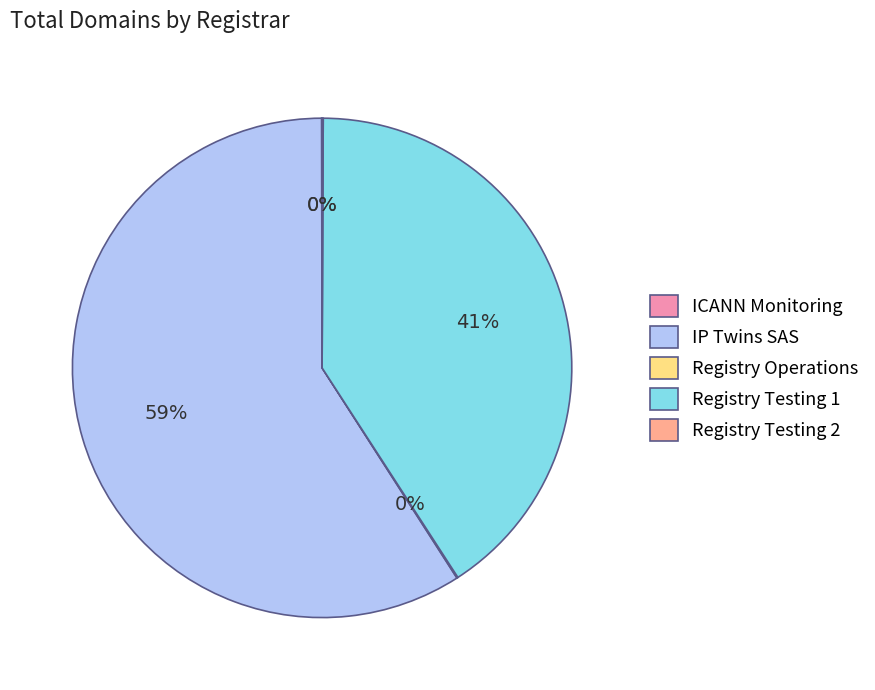

Which slice represents more than half of the pie?

IP Twins SAS